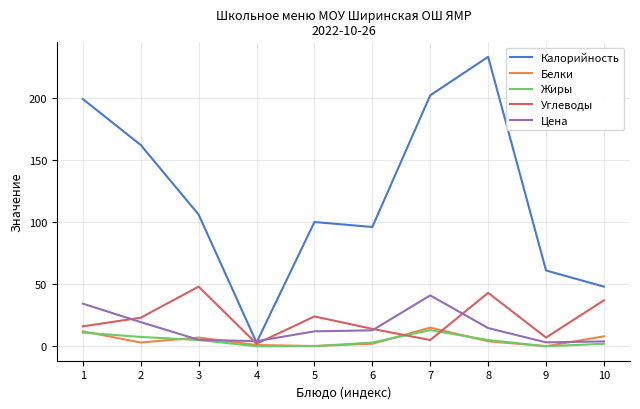

What is the highest value of the Цена series?

40.9